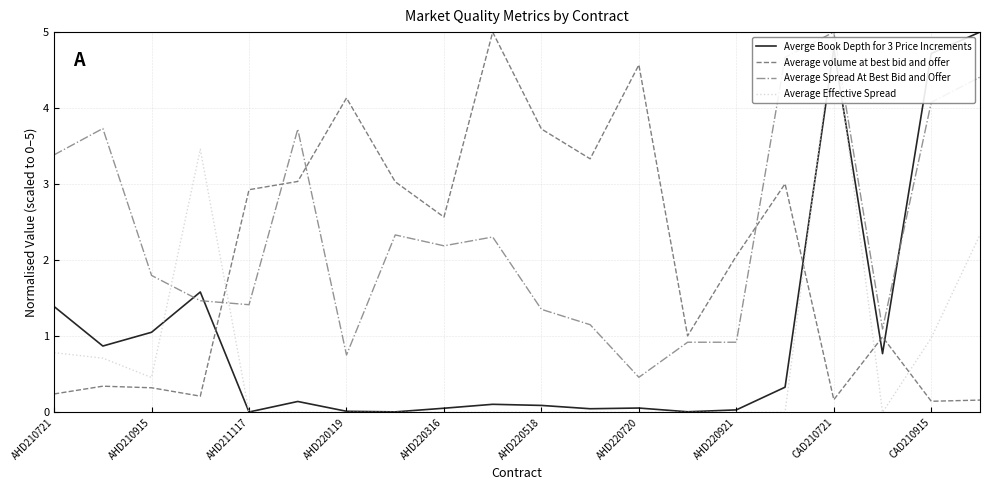

True or false: Average volume at best bid and offer and Average Spread At Best Bid and Offer cross at least once.

True